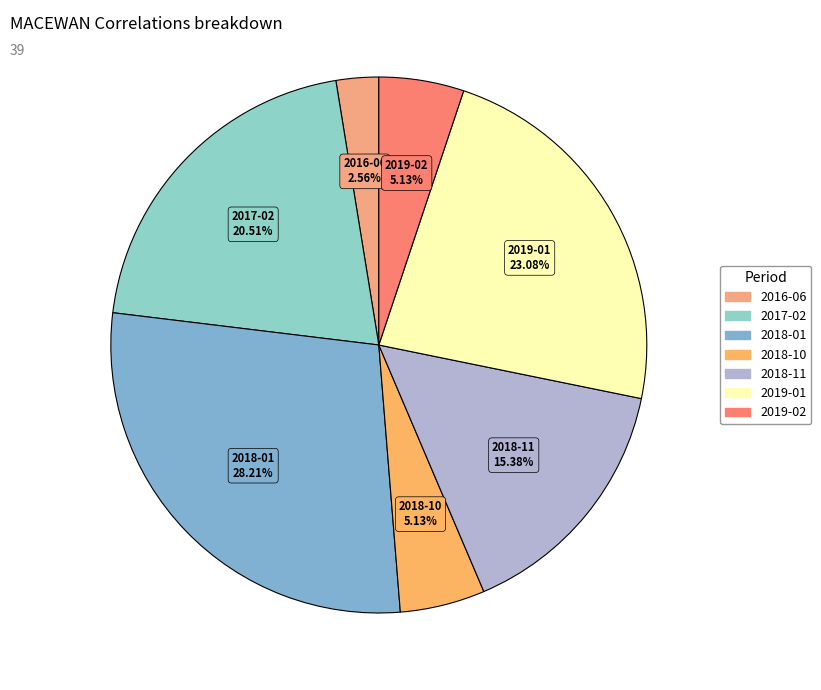

How many segments does this pie chart have?

7